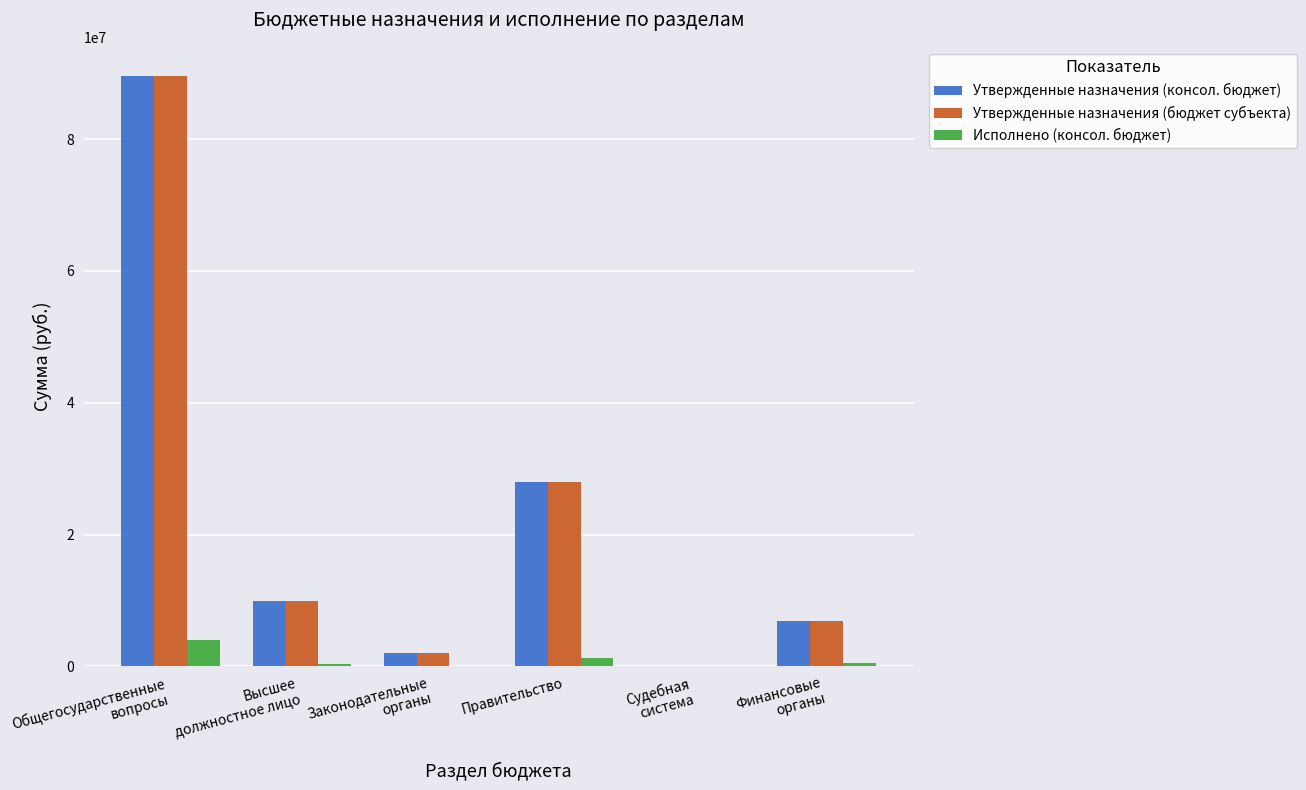

The value of Исполнено (консол. бюджет) at Судебная
система is 0.0. True or false?

True